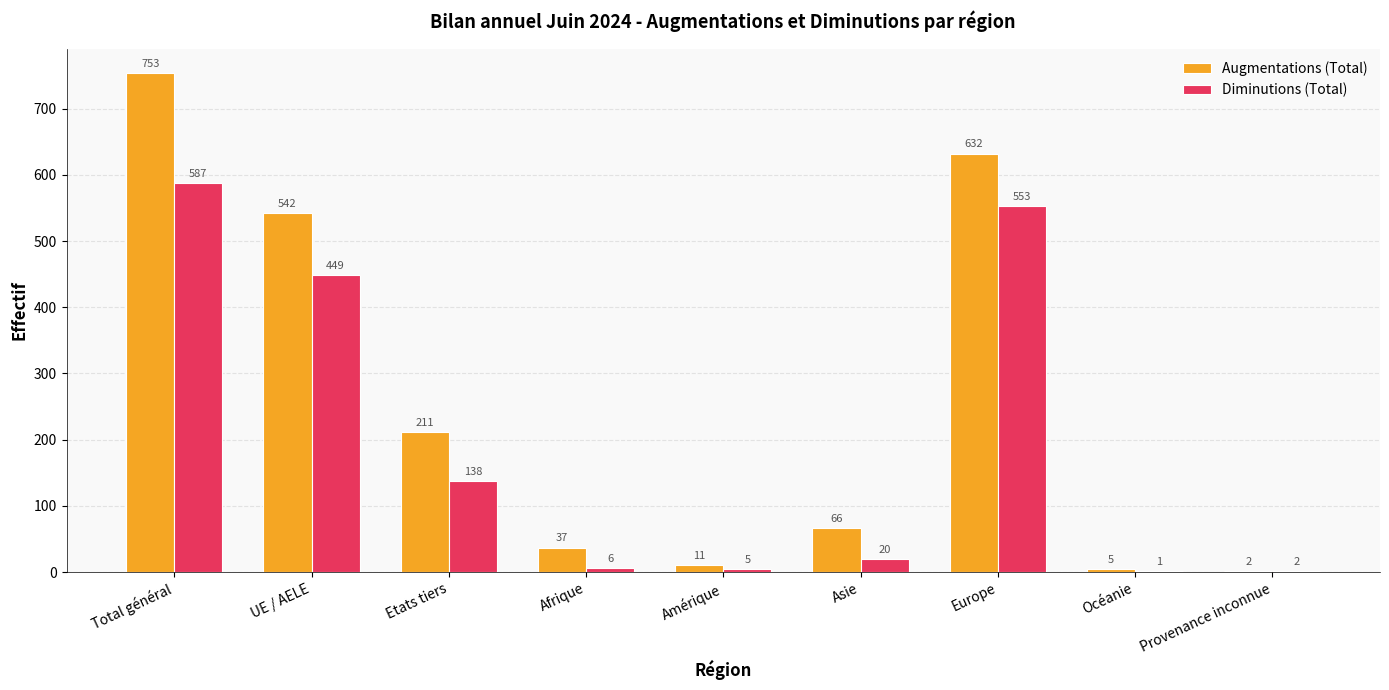

The Diminutions (Total) series shows 606 at UE / AELE. True or false?

False